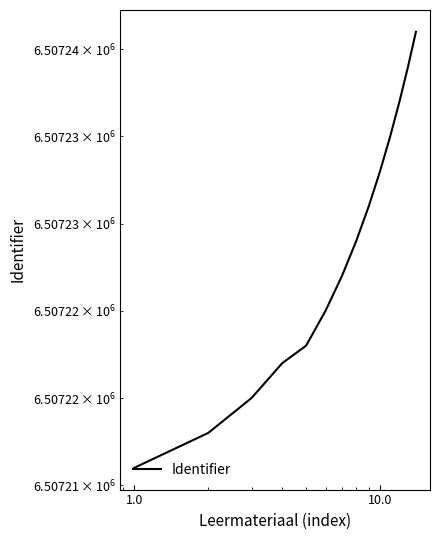

Reading left to right, transcribe all the data shown in this chart.

6507216	6507218	6507220	6507222	6507223	6507225	6507227	6507229	6507231	6507233	6507235	6507237	6507239	6507241